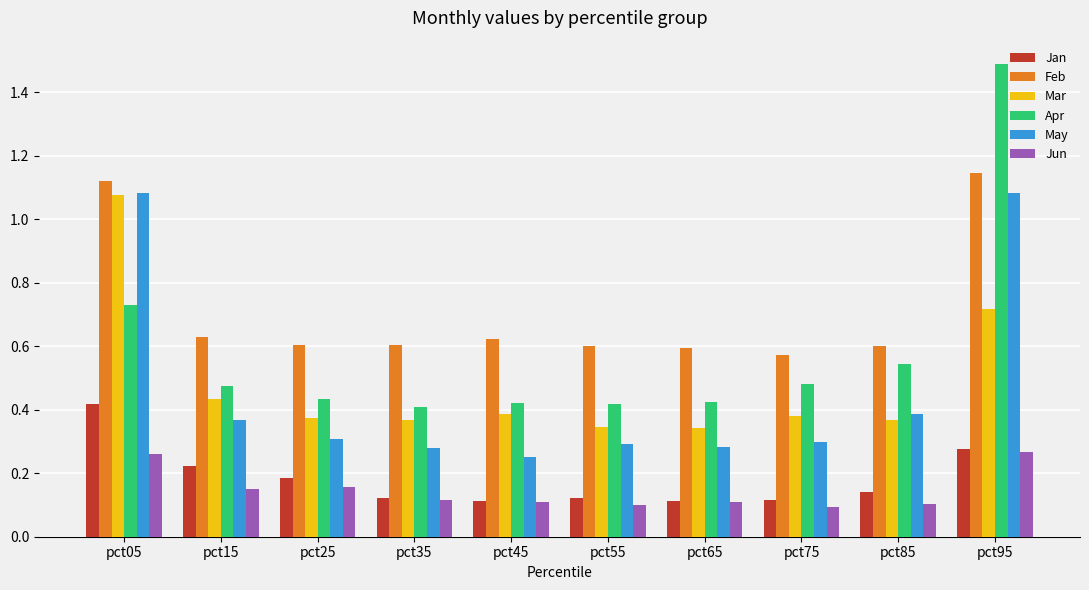

Which series has the largest range (max minus min)?

Apr